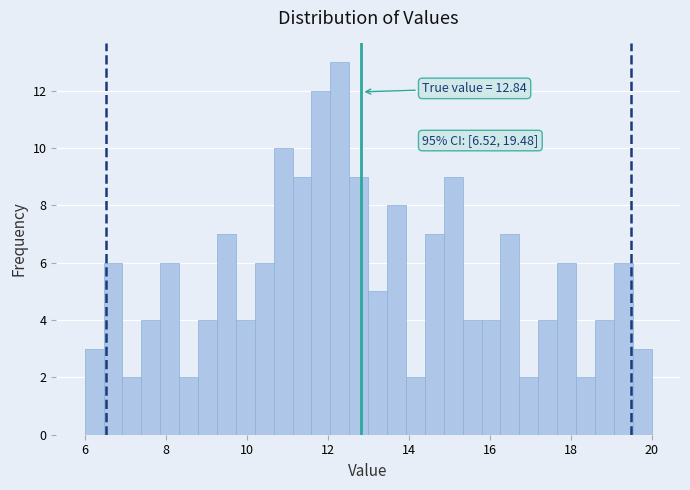

Read against the x-axis, roughly where is the centre of the tallest bar?

12.4